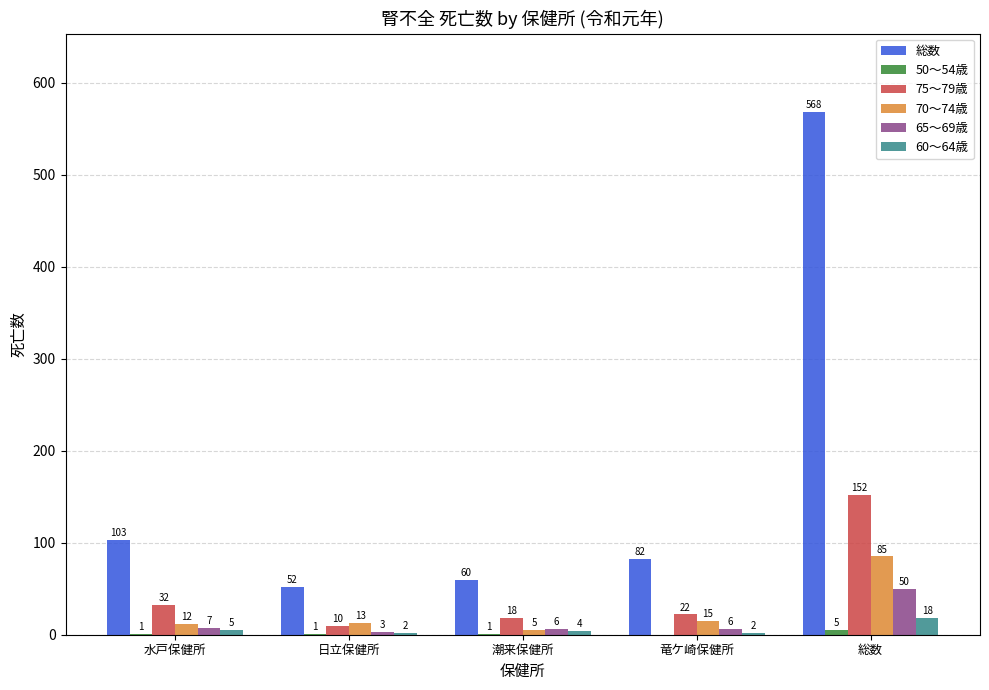

True or false: 70～74歳 has a value of 15 at 竜ケ崎保健所.

True